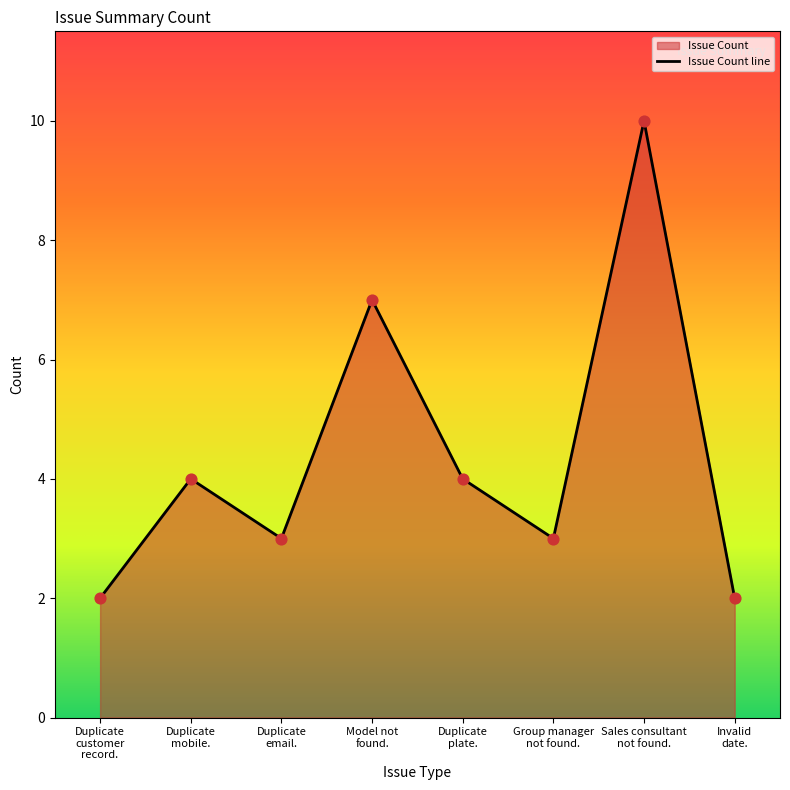

Is the value of Duplicate customer record. at SUZUKI greater than the value of Duplicate mobile. at SUZUKI?

No